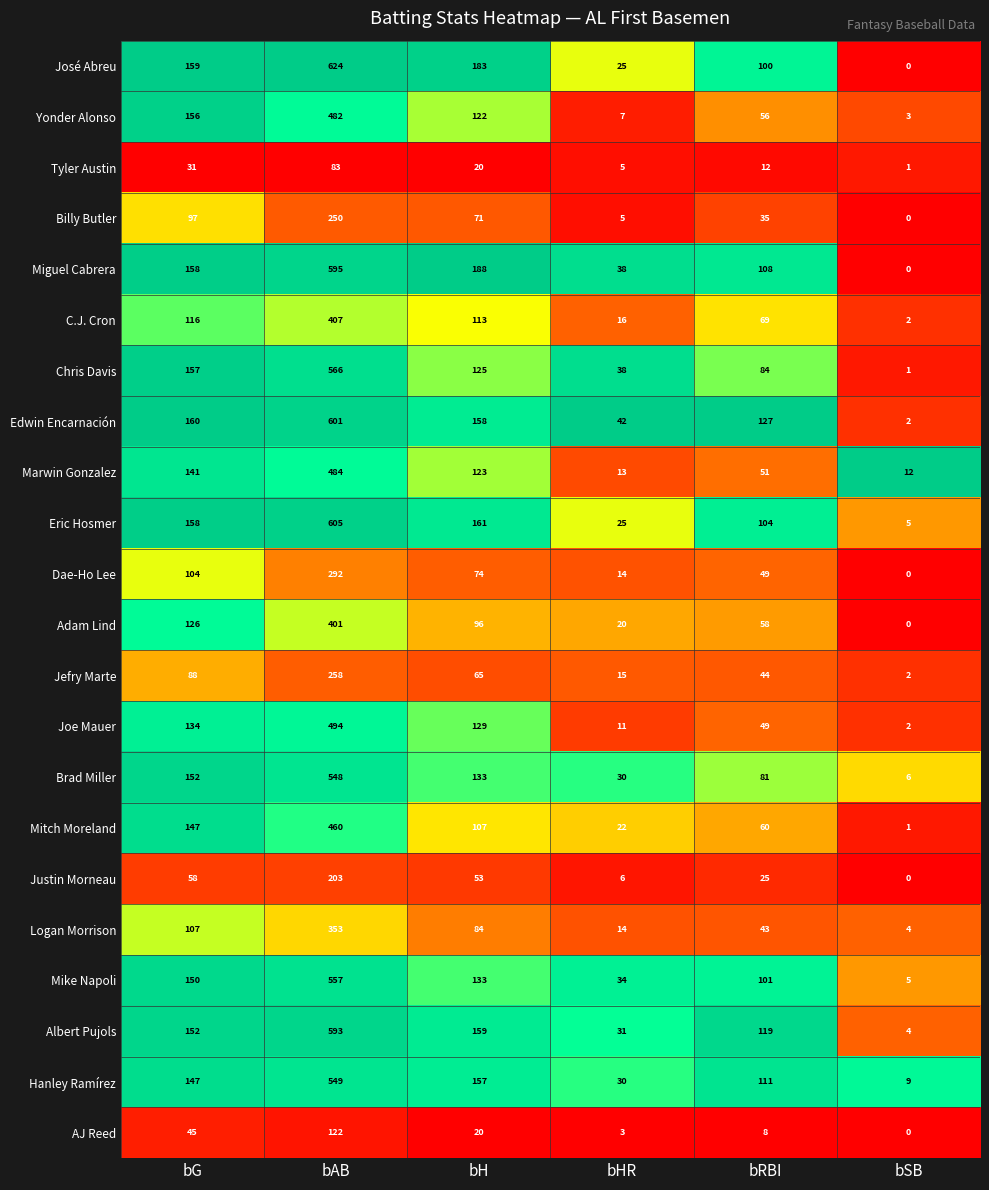

Rank the categories by Chris Davis value from highest to lowest.

bAB, bG, bH, bRBI, bHR, bSB